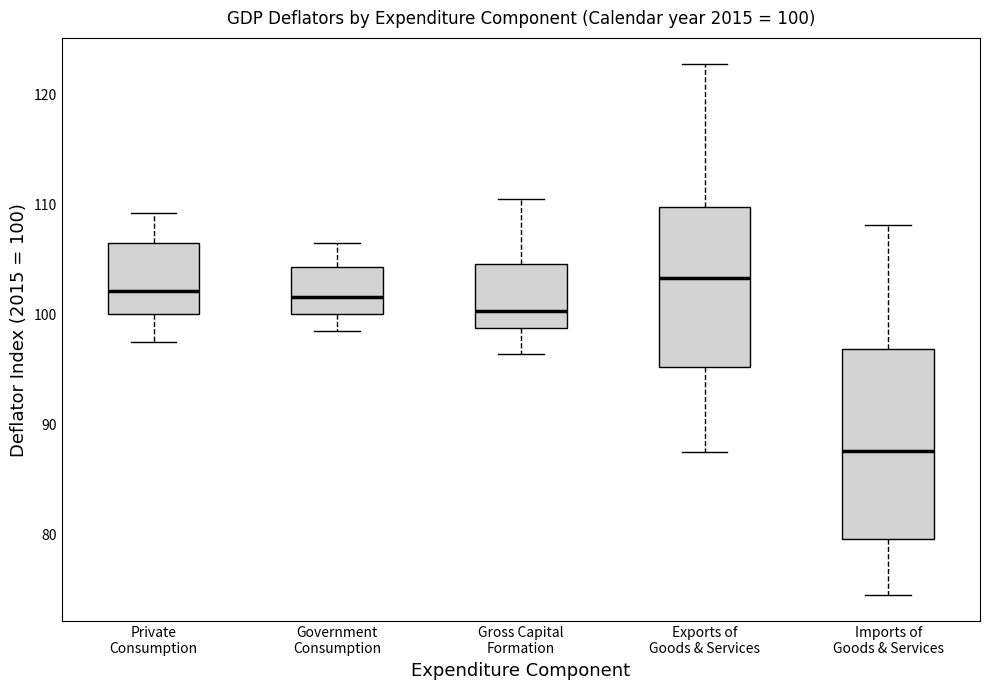

Comparing the boxes themselves (not the whiskers), which one is the tallest?

Imports of Goods & Services